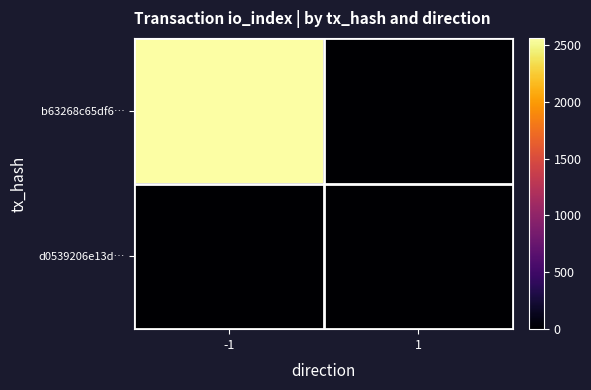

Reading left to right, extract all data points from this chart.

b63268c65df6…: -1=2562	1=0
d0539206e13d…: -1=0	1=1